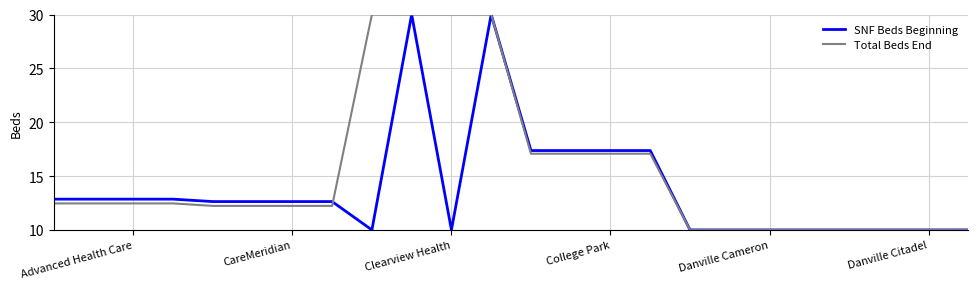

What are all the series names shown in the legend?

SNF Beds Beginning, Total Beds End